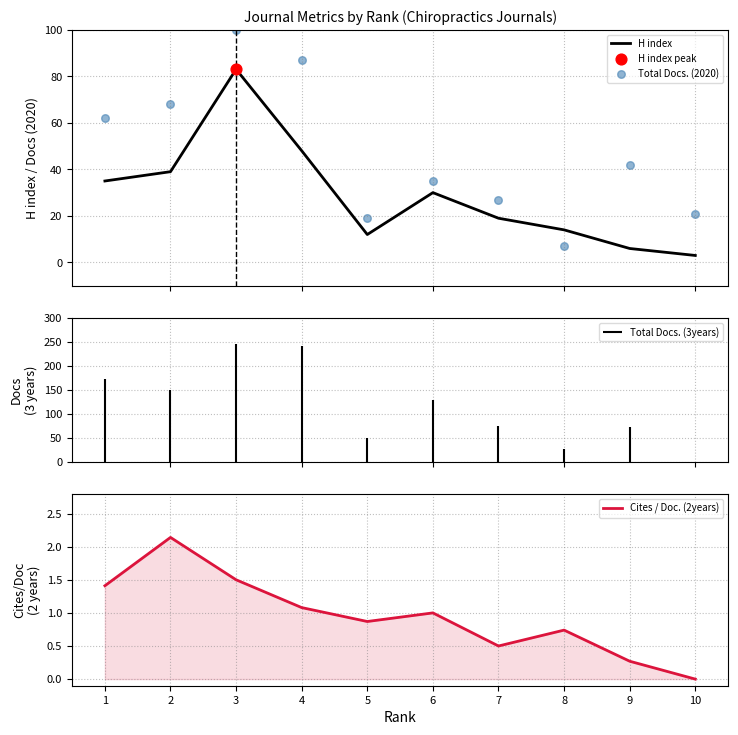

At how many categories does at least one series exceed 1?

10